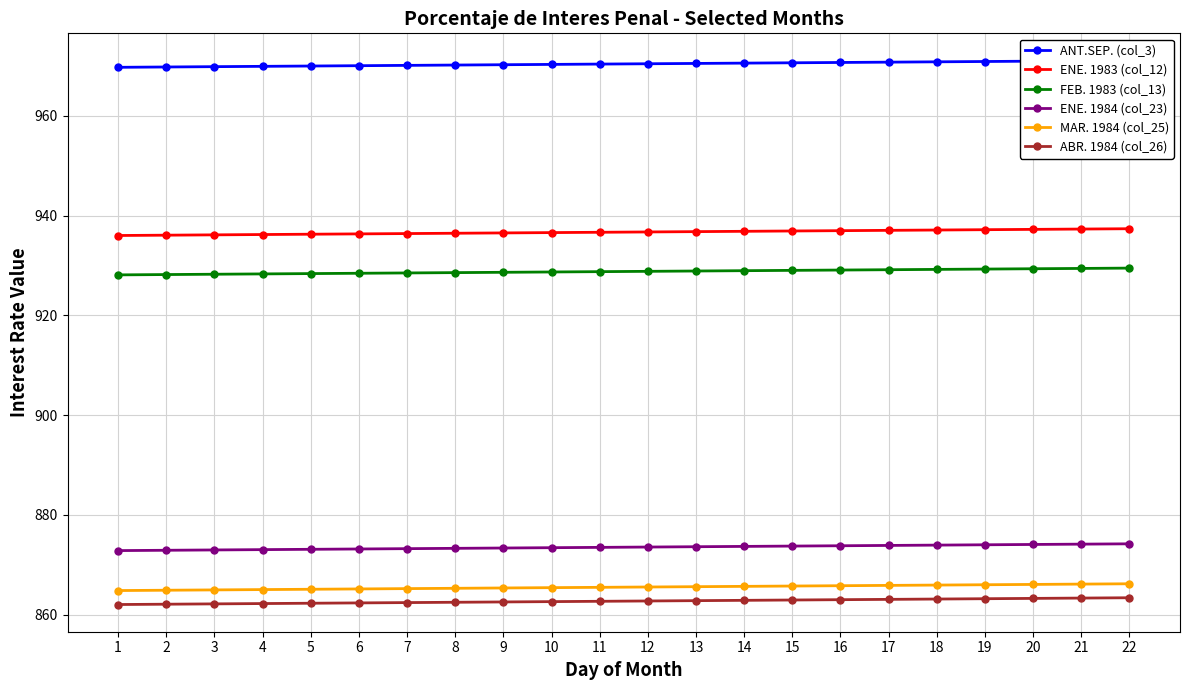

Does the chart display data point markers on the line(s)?

Yes